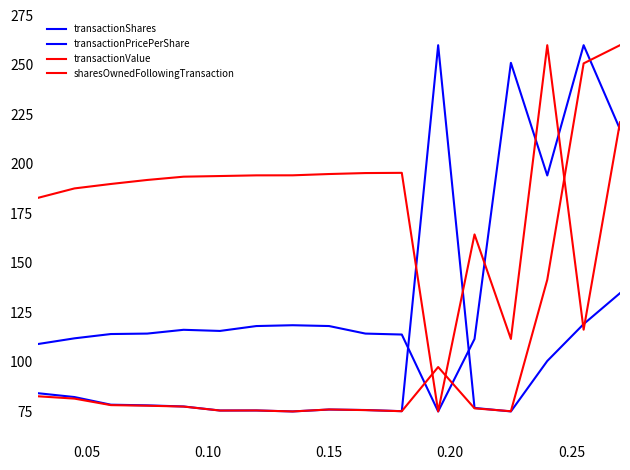

How many lines are shown in the chart?

4